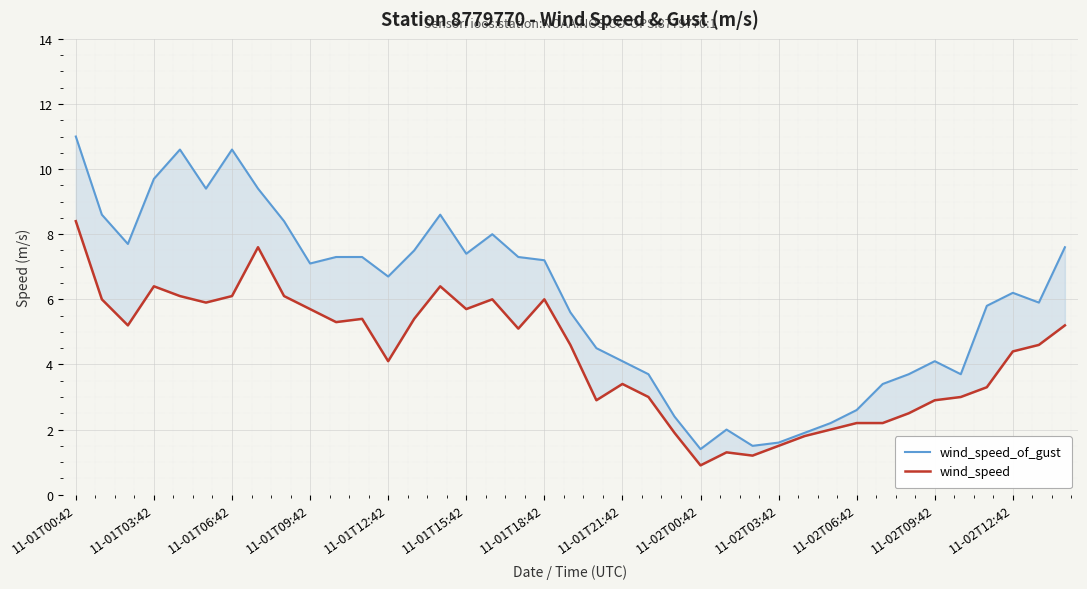

Reading right to left, list all the values displayed in this chart.

wind_speed_of_gust: 7.6	5.9	6.2	5.8	3.7	4.1	3.7	3.4	2.6	2.2	1.9	1.6	1.5	2.0	1.4	2.4	3.7	4.1	4.5	5.6	7.2	7.3	8.0	7.4	8.6	7.5	6.7	7.3	7.3	7.1	8.4	9.4	10.6	9.4	10.6	9.7	7.7	8.6	11.0
wind_speed: 5.2	4.6	4.4	3.3	3.0	2.9	2.5	2.2	2.2	2.0	1.8	1.5	1.2	1.3	0.9	1.9	3.0	3.4	2.9	4.6	6.0	5.1	6.0	5.7	6.4	5.4	4.1	5.4	5.3	5.7	6.1	7.6	6.1	5.9	6.1	6.4	5.2	6.0	8.4